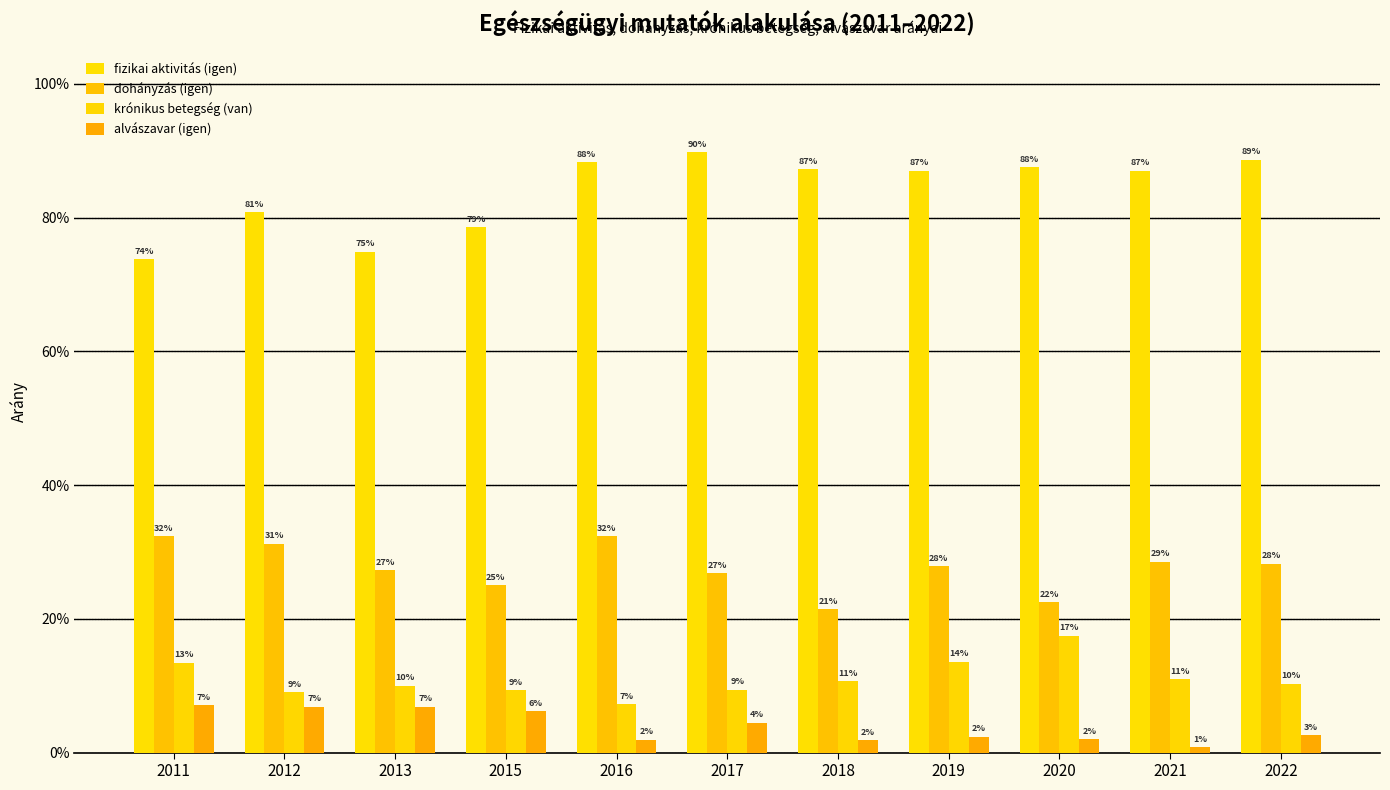

What value does the alvászavar (igen) series have at 2011?

0.1